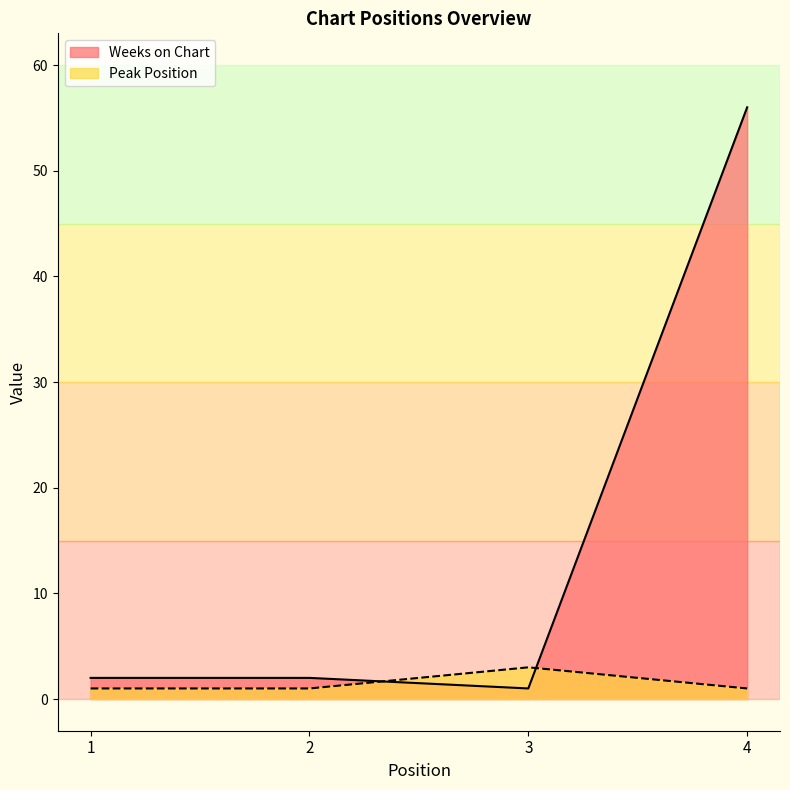

How many lines are shown in the chart?

2